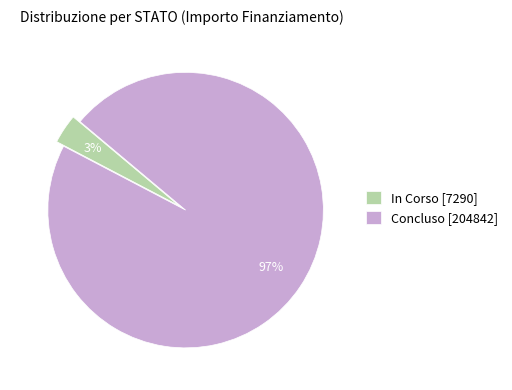

Does any single category account for the majority?

Yes